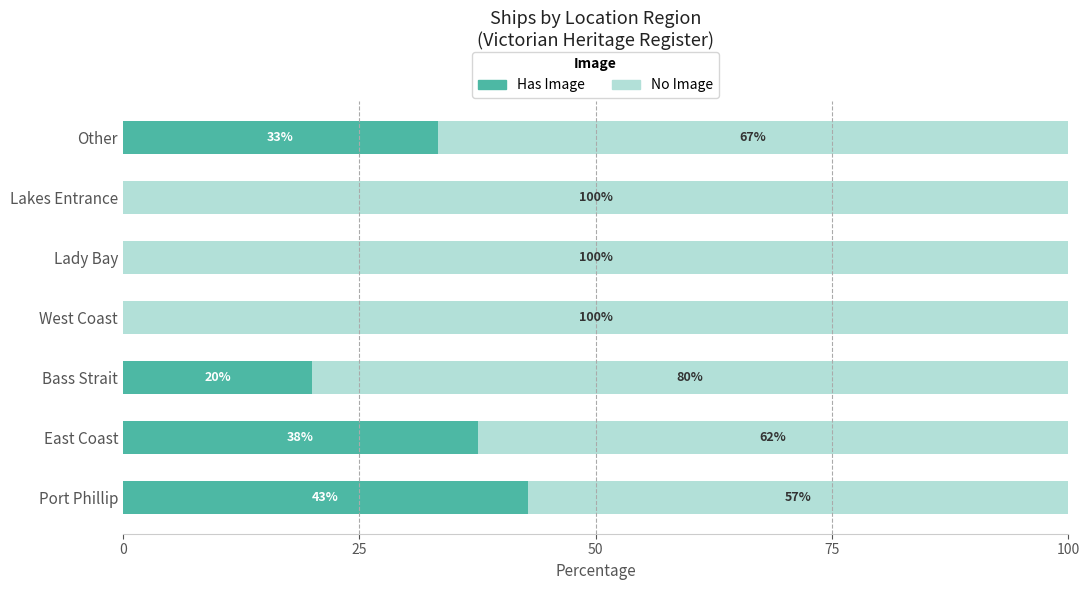

How many categories are shown in the chart?

7